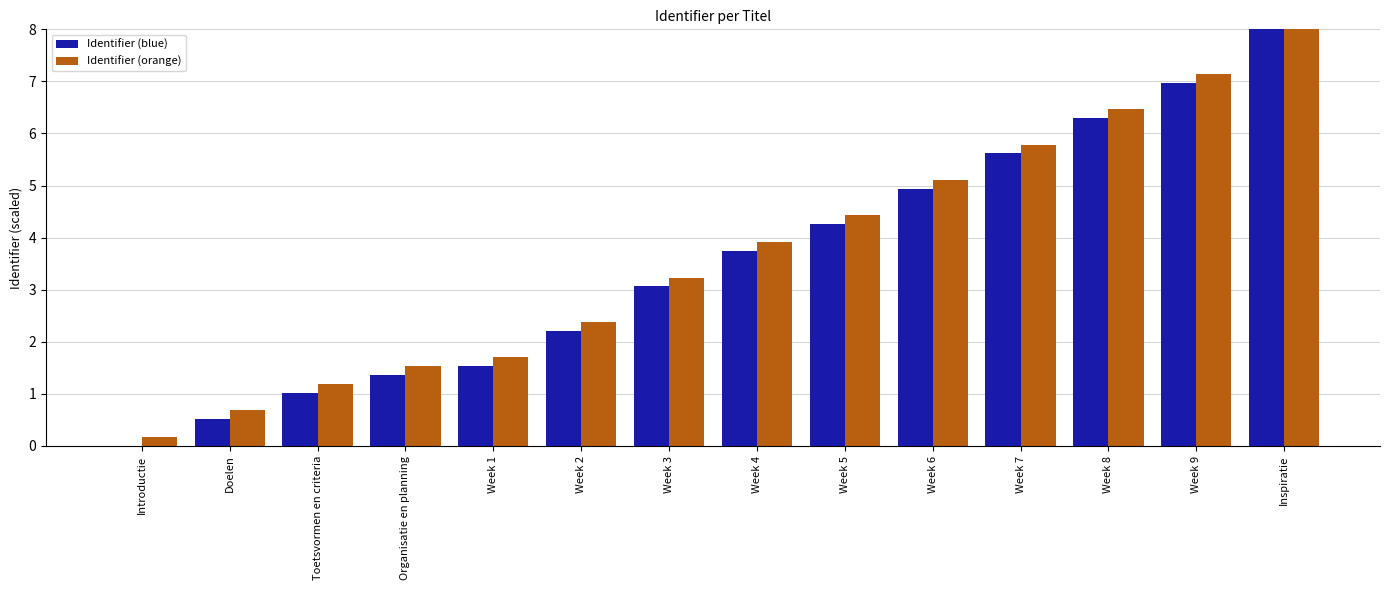

How many series are shown in this chart?

2